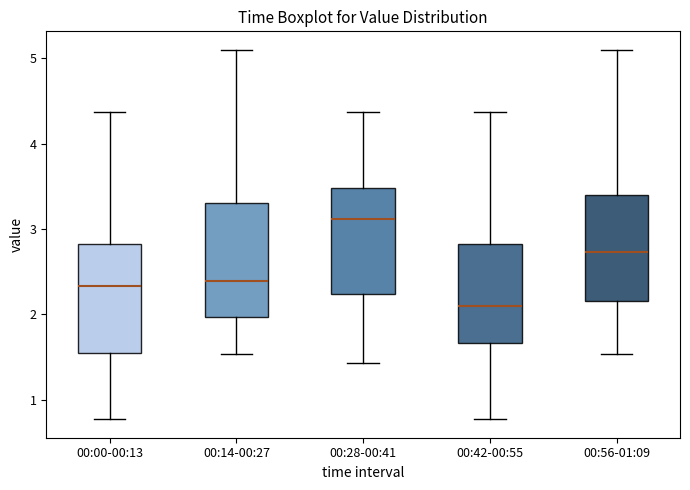

Which box has the lowest median line?

00:42-00:55